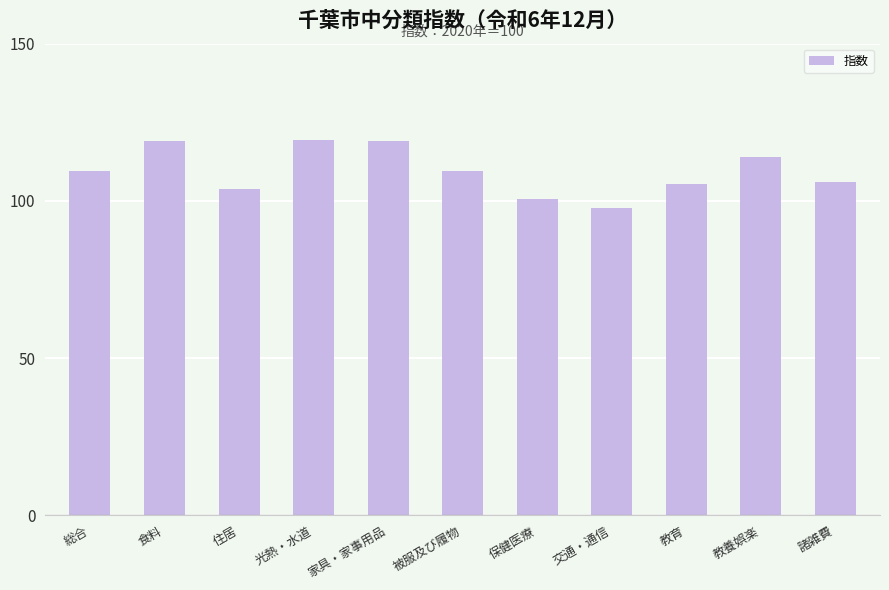

What is the label of the 5th bar from the right?

保健医療